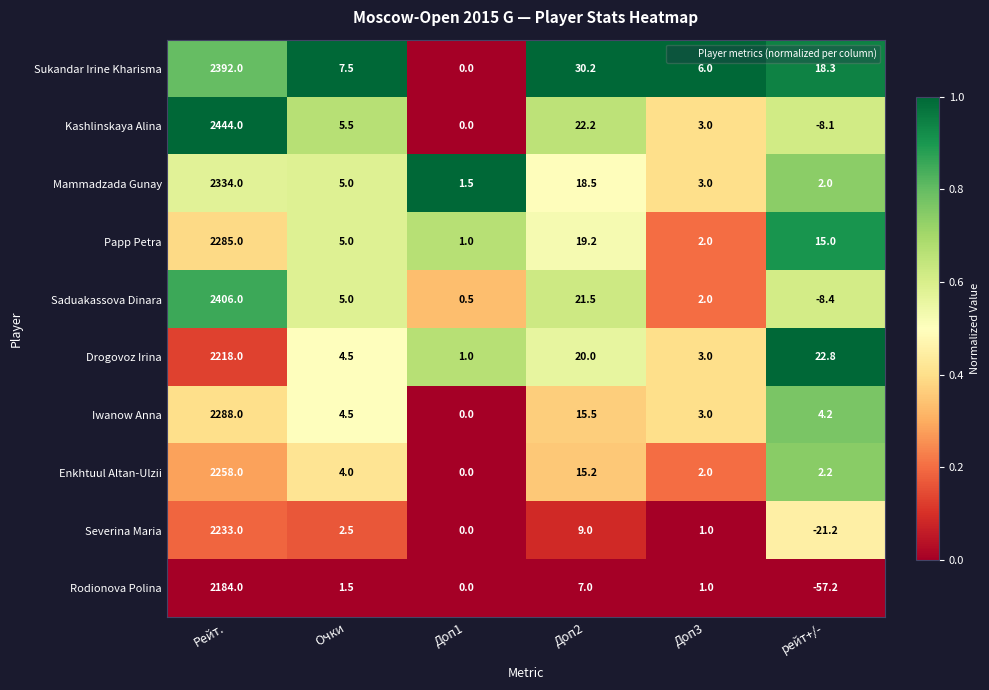

What is the difference between the Papp Petra values at Доп3 and Доп2?

17.2